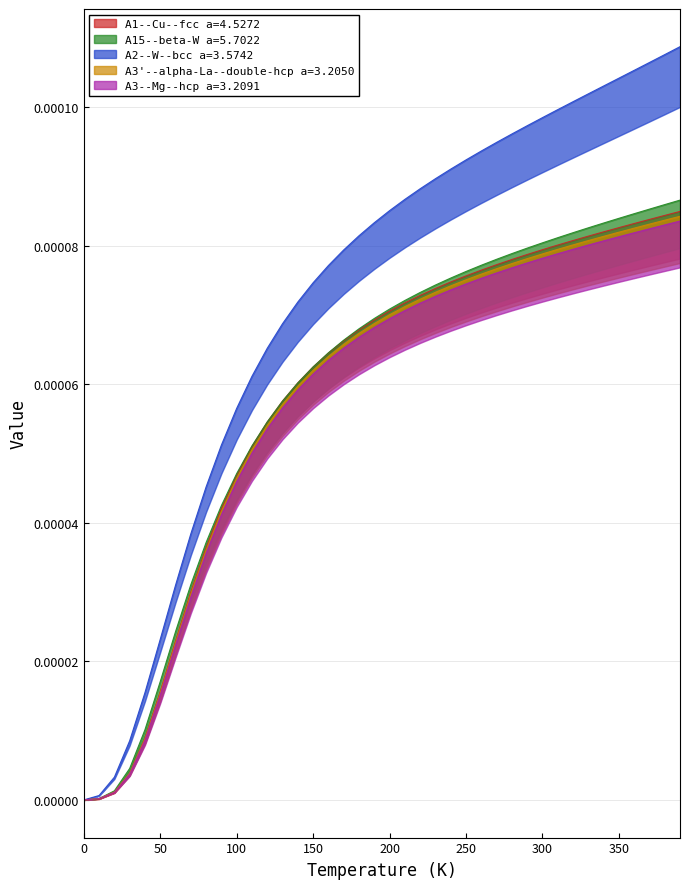

Which series changed the most between 70.0 and 390.0?

A2--W--bcc a=3.5742